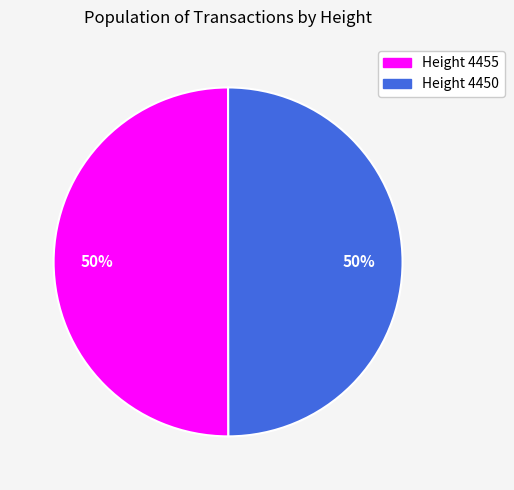

How many segments does this pie chart have?

2